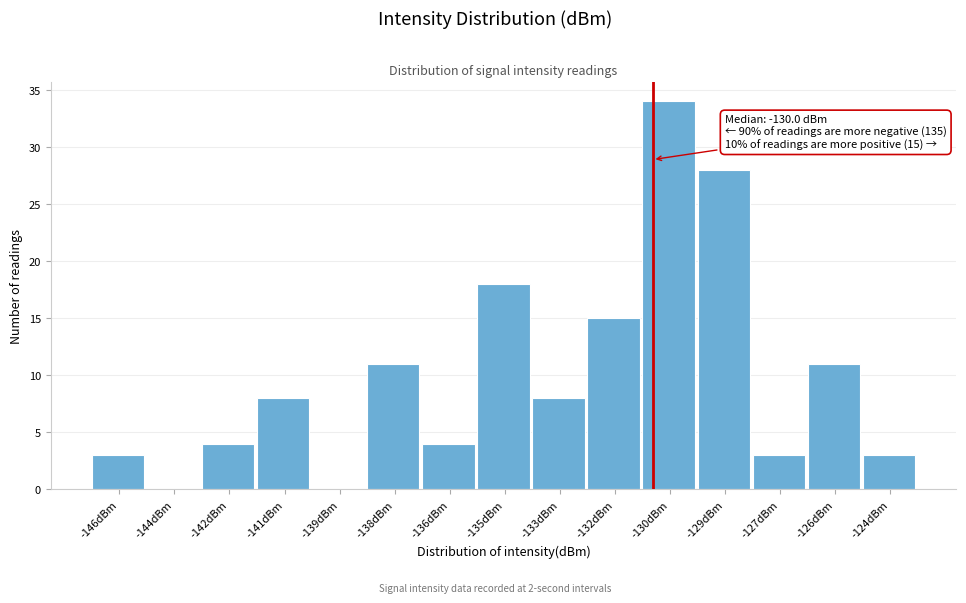

Reading left to right, what are all the values shown in this chart?

-146dBm=3	-144dBm=0	-142dBm=4	-141dBm=8	-139dBm=0	-138dBm=11	-136dBm=4	-135dBm=18	-133dBm=8	-132dBm=15	-130dBm=34	-129dBm=28	-127dBm=3	-126dBm=11	-124dBm=3